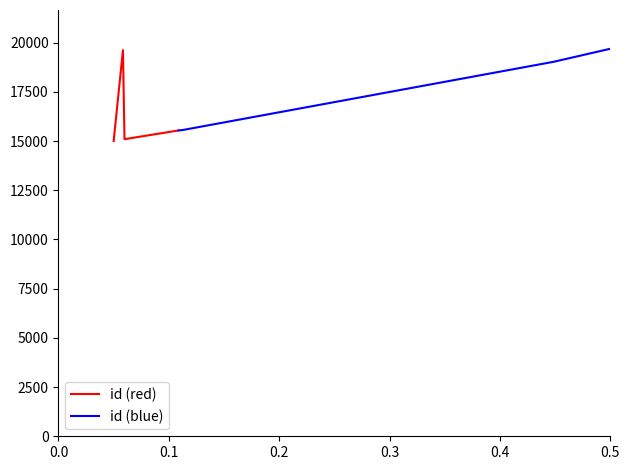

What is the lowest value of the id (red) series?

14995